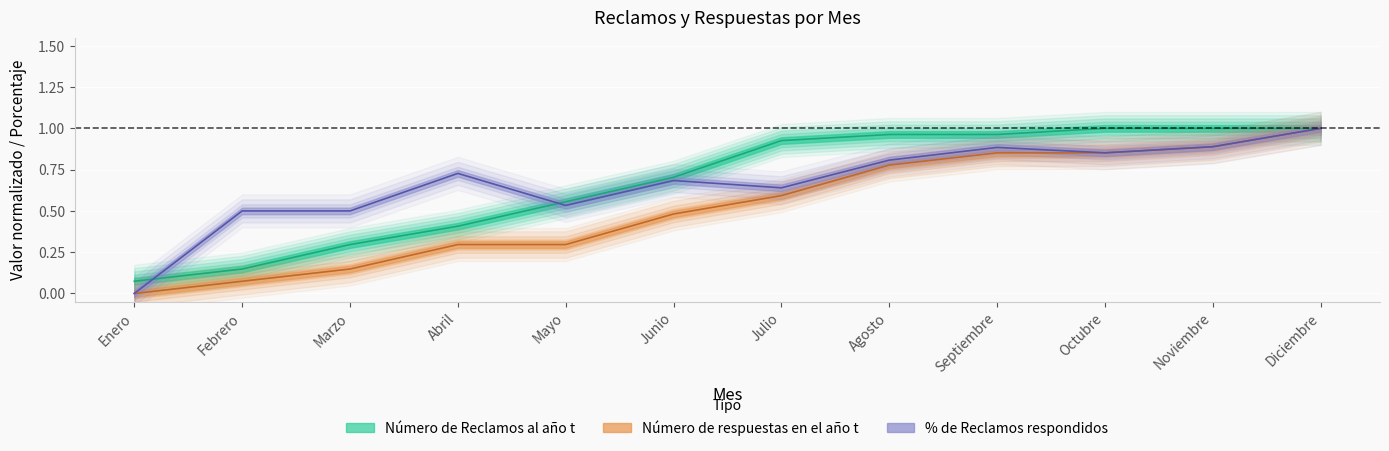

Which category has the highest value in the Número de respuestas en el año t series?

Diciembre